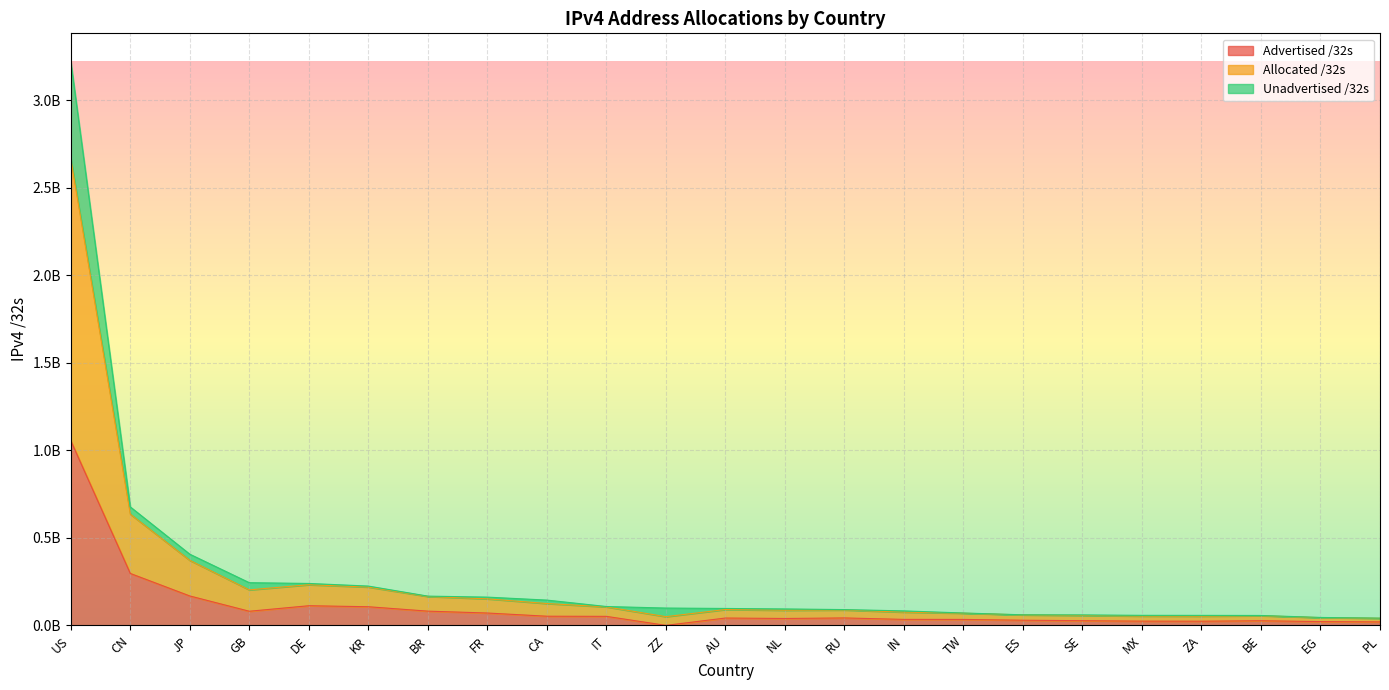

What are all the series names shown in the legend?

Advertised /32s, Allocated /32s, Unadvertised /32s